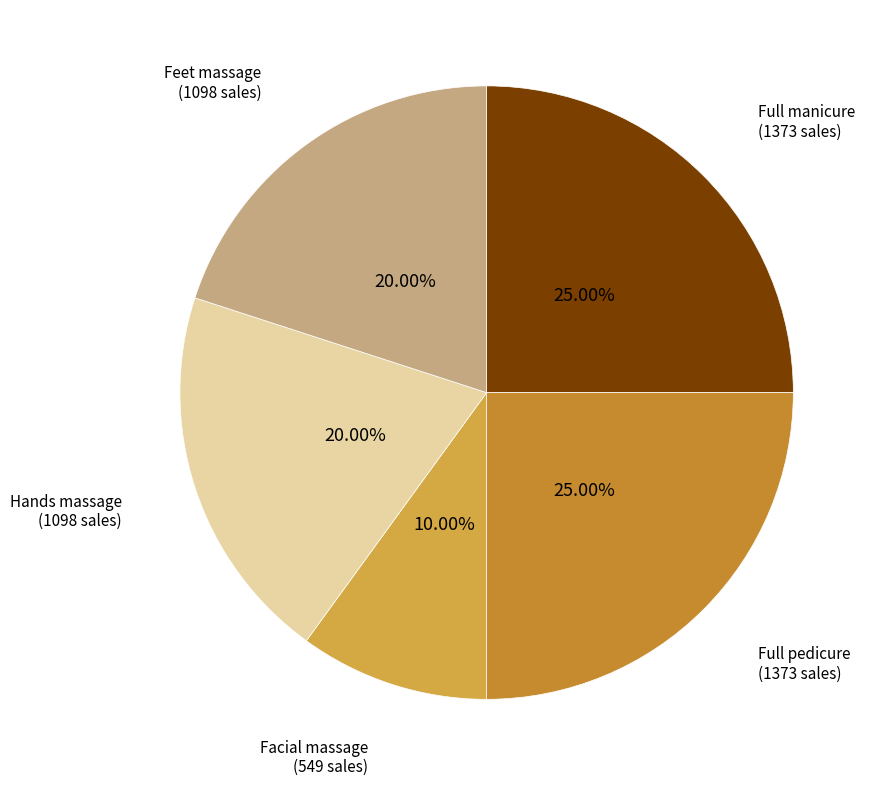

Which slice is the smallest?

Facial massage